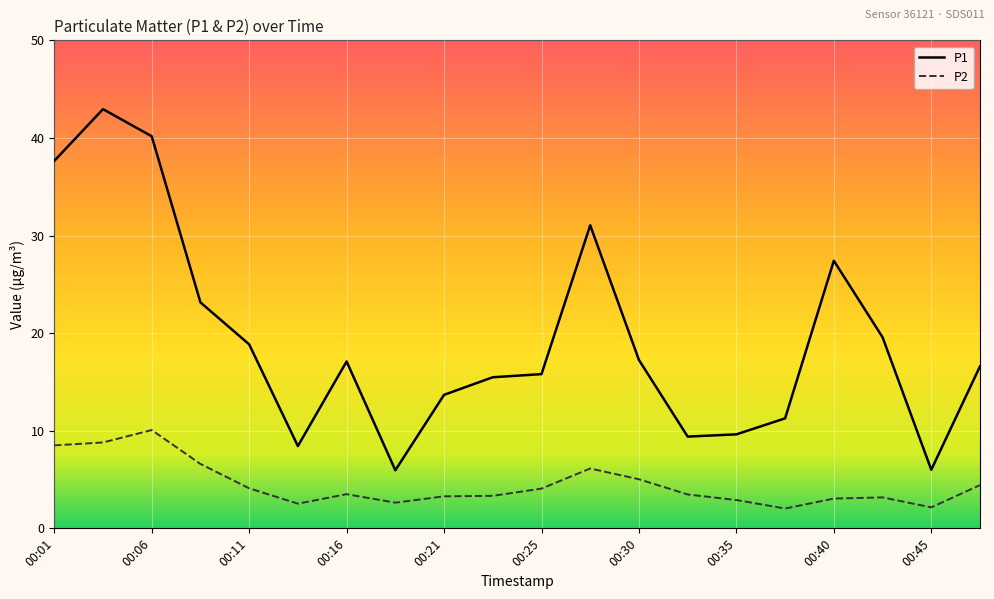

Rank the series by their average value, from lowest to highest.

P2, P1